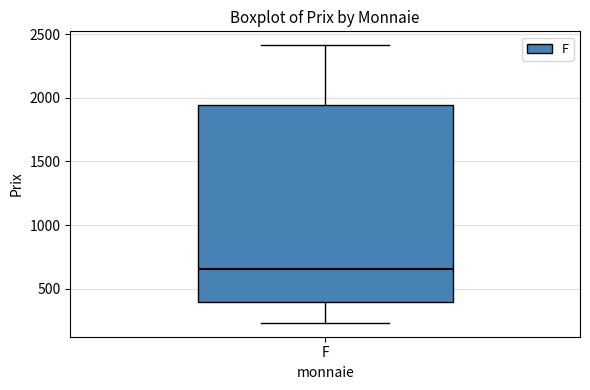

Transcribe this box plot: give where the median line is, the range the box spans, and where the two whiskers end, as read against the y-axis. The values are not printed on the chart, so give them approximately, as read against the axis.

median 650, box 400 to 1950, whiskers 250 to 2400